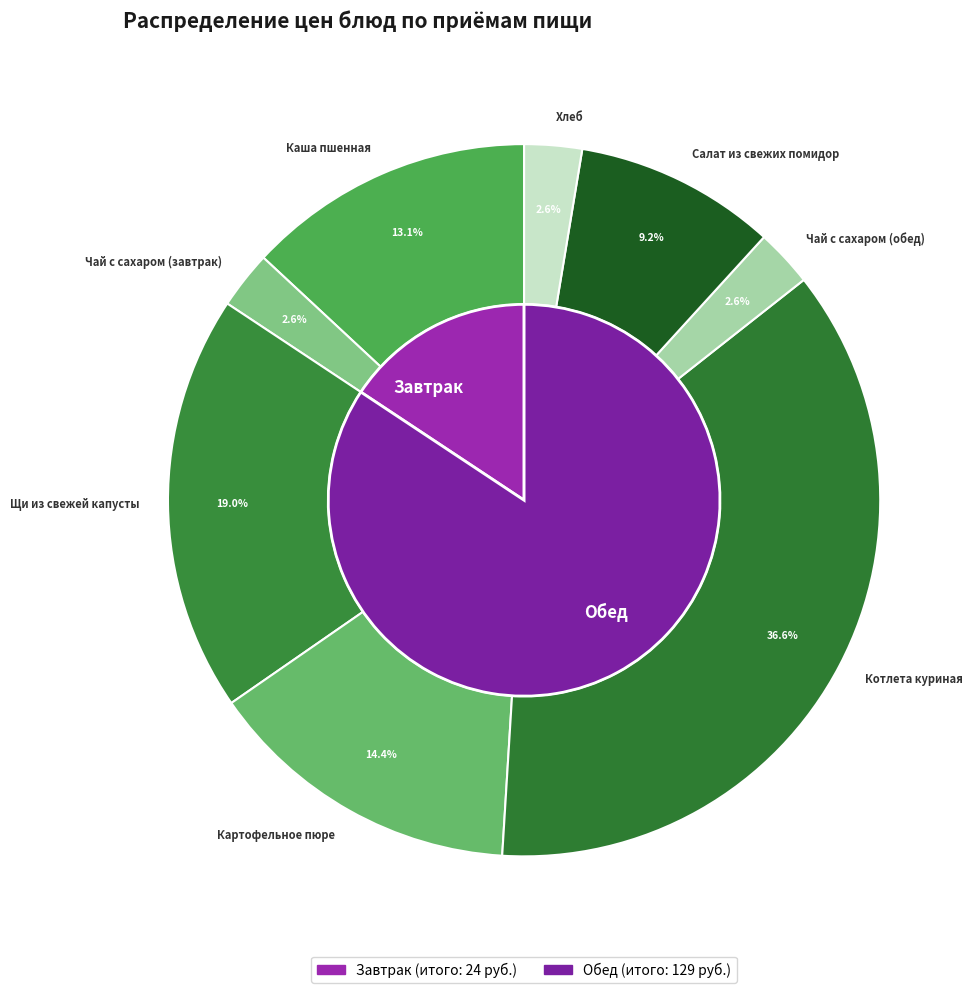

What percentage is the Каша пшенная slice, to the nearest percent?

13%